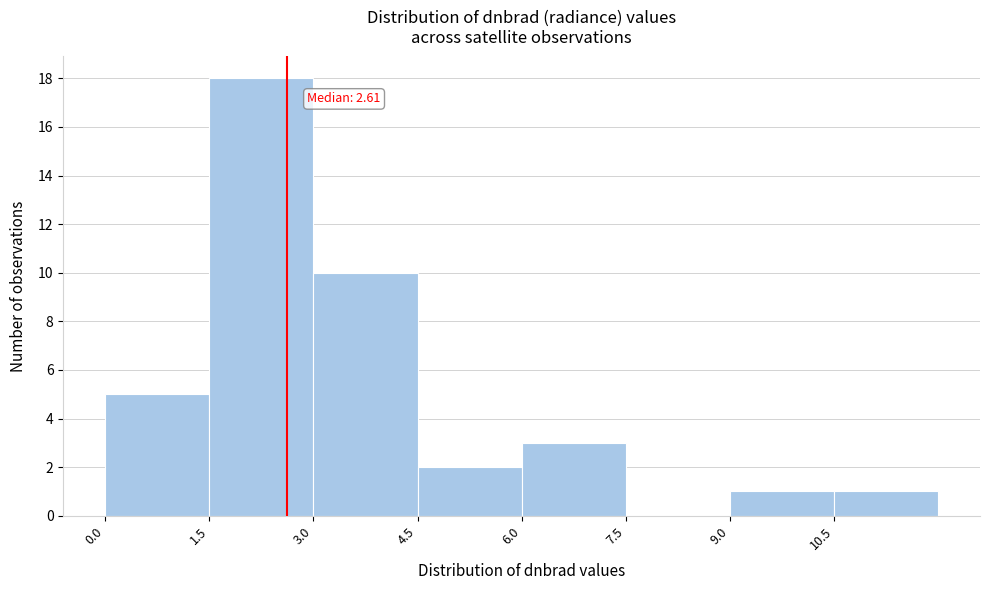

Which range on the x-axis has the tallest bar?

1.5 to 3.0